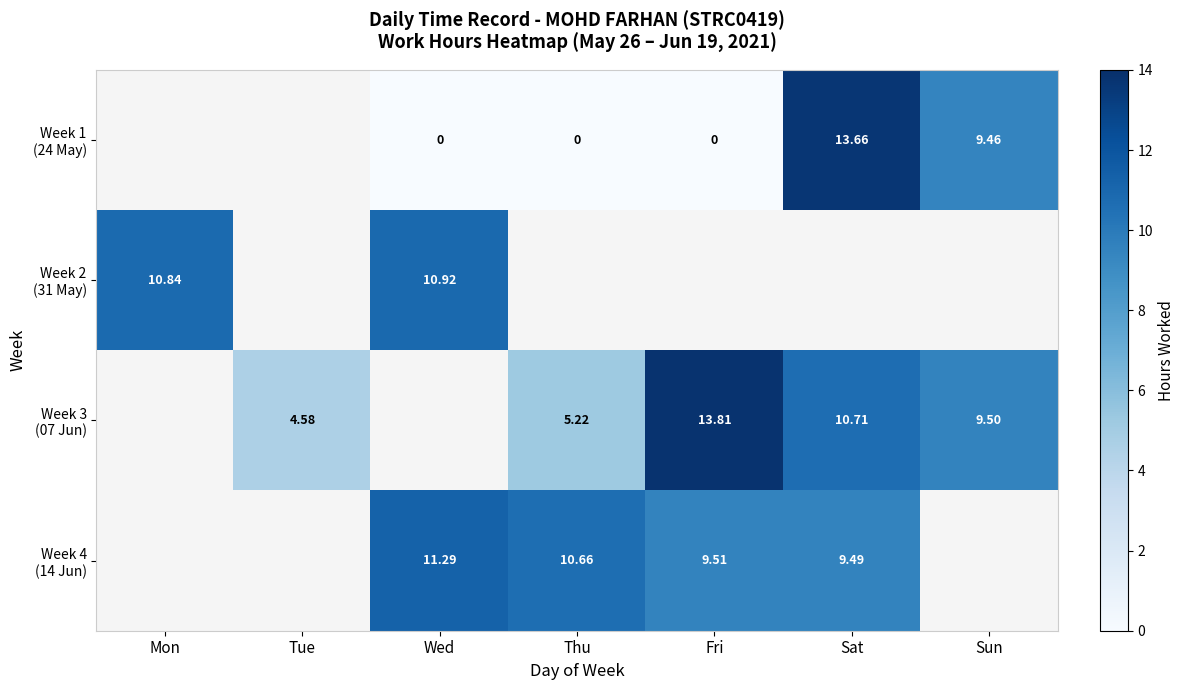

Is the value of Week 1 (24 May) at Sat greater than the value of Week 4 (14 Jun) at Tue?

No